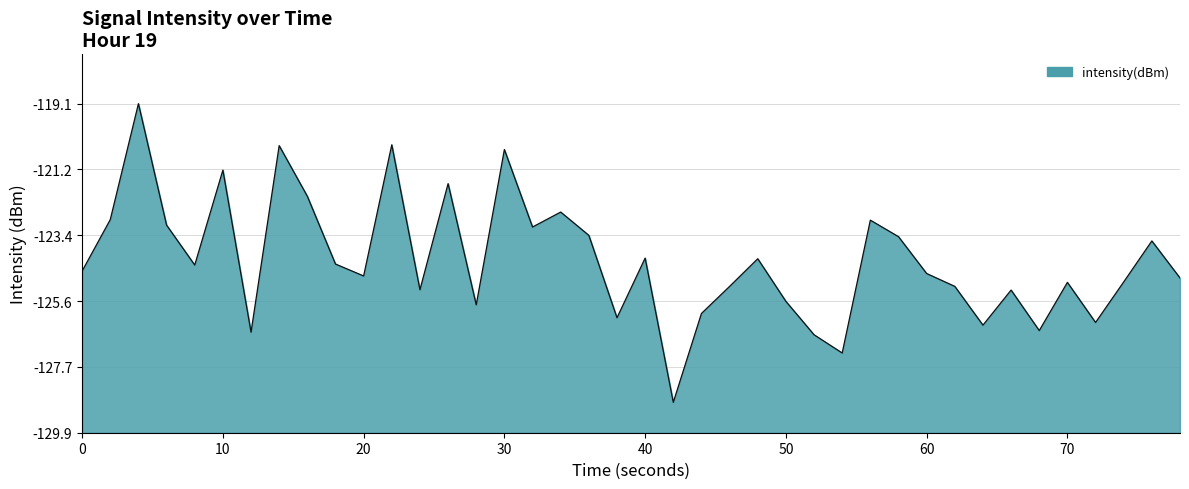

Is this an area chart (filled region under the line)?

Yes